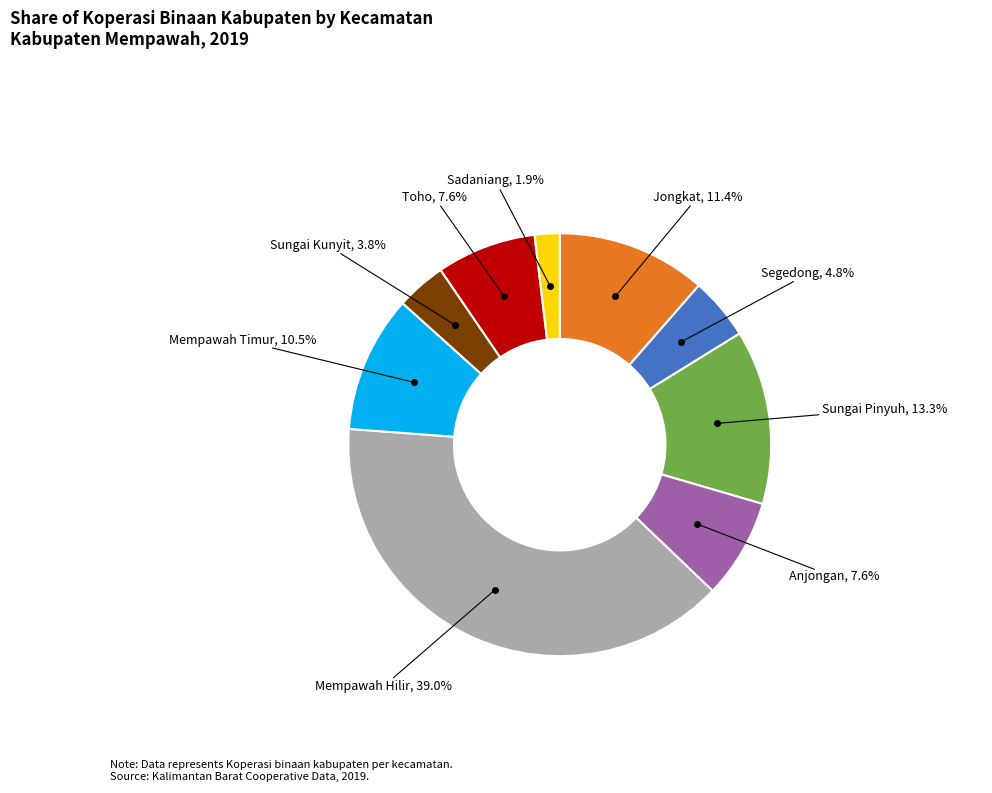

Is there a majority slice in this chart?

No